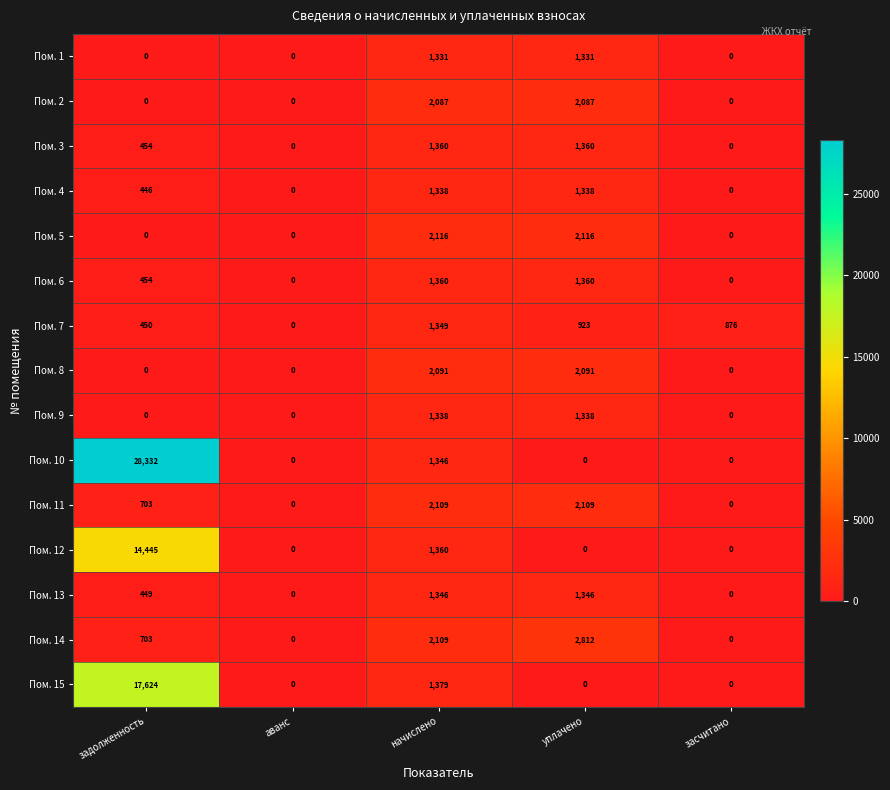

Which series changed the most between задолженность and аванс?

Пом. 10